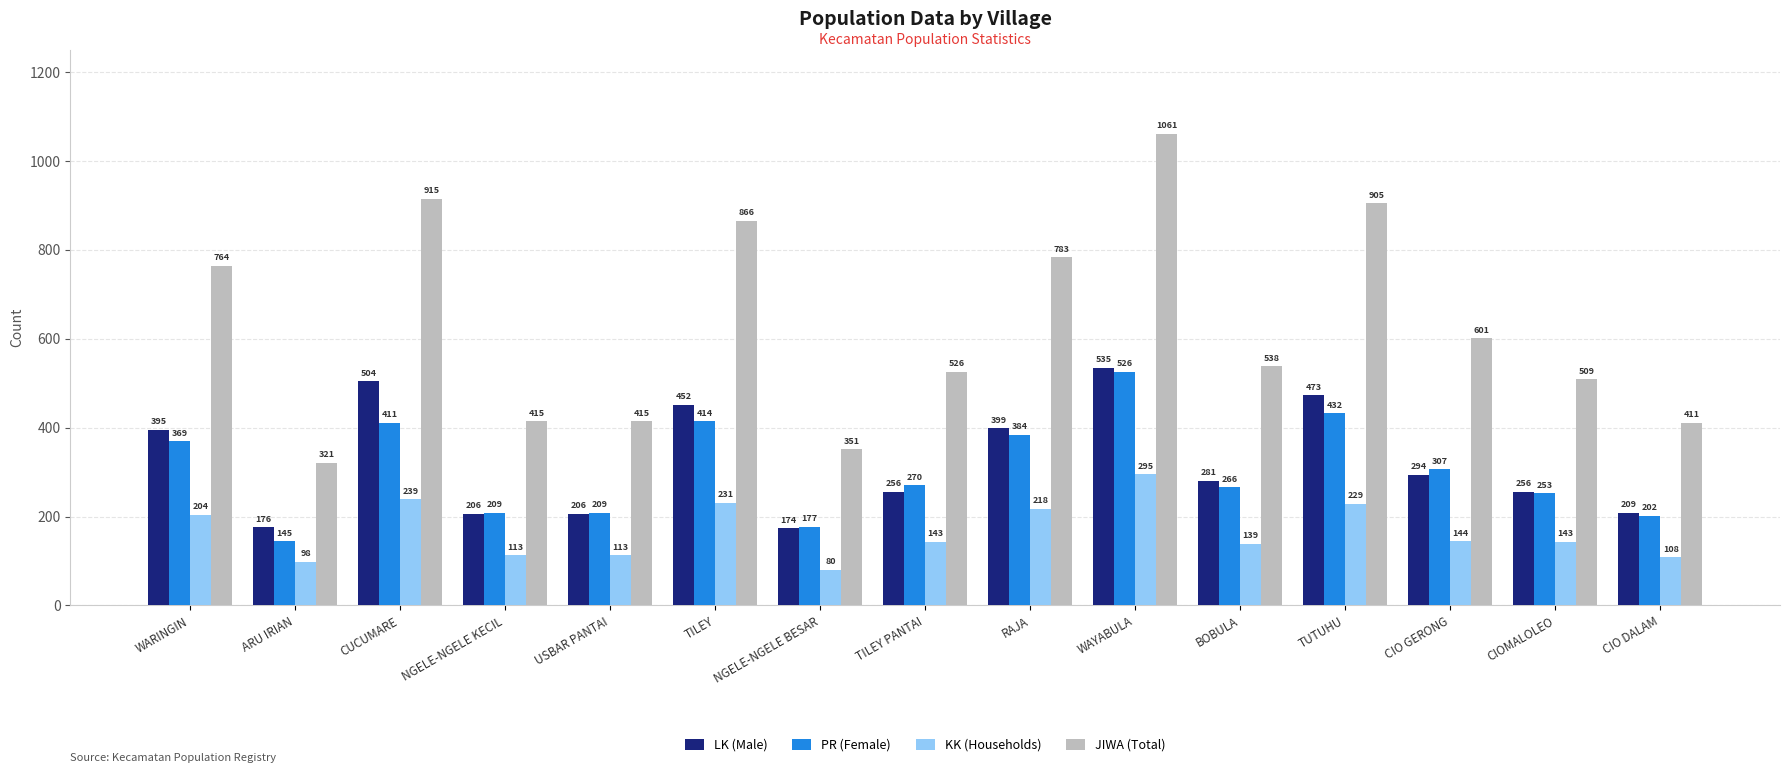

True or false: KK (Households) has a value of 33 at NGELE-NGELE KECIL.

False